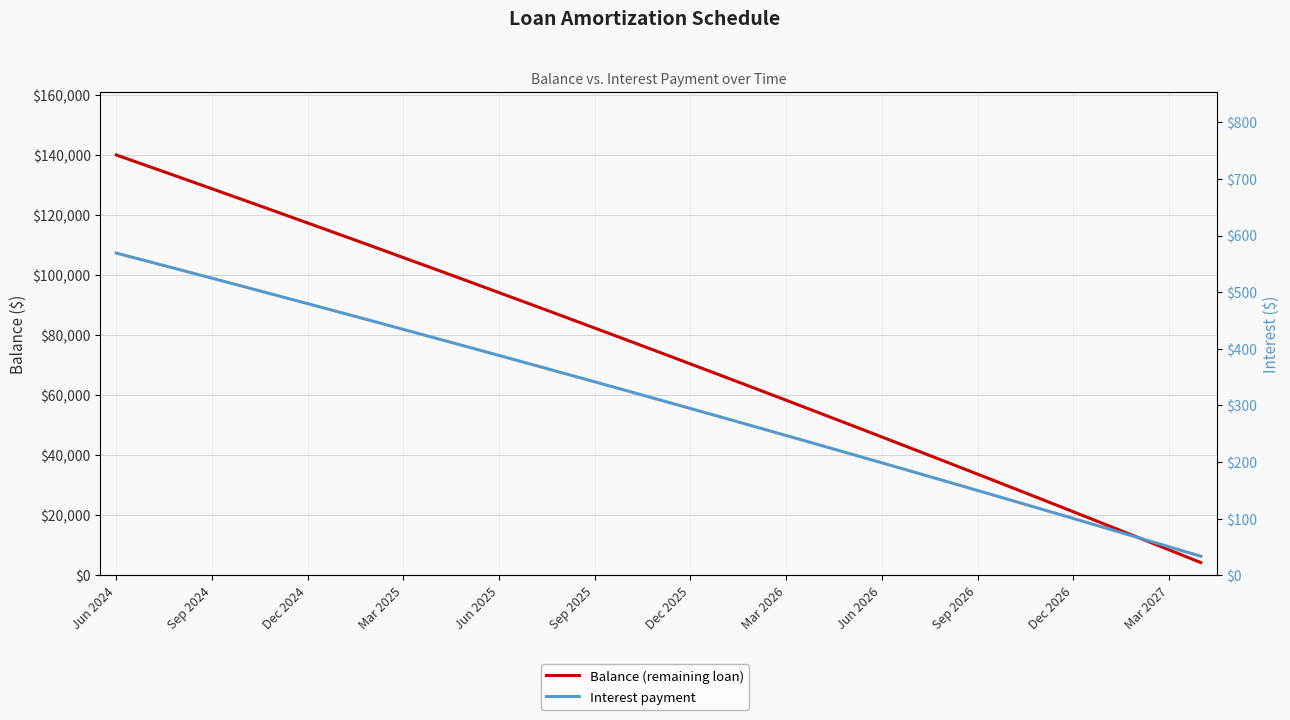

At how many categories does at least one series exceed 89510?

14